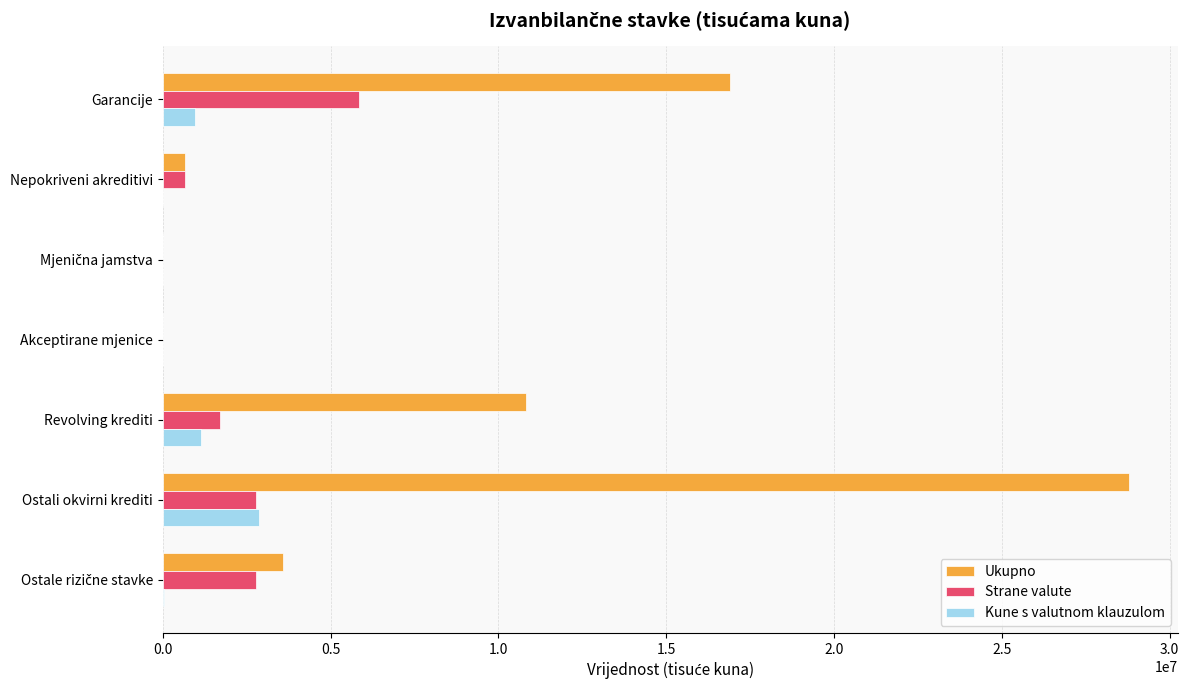

What is the sum of all Strane valute values?

13764948